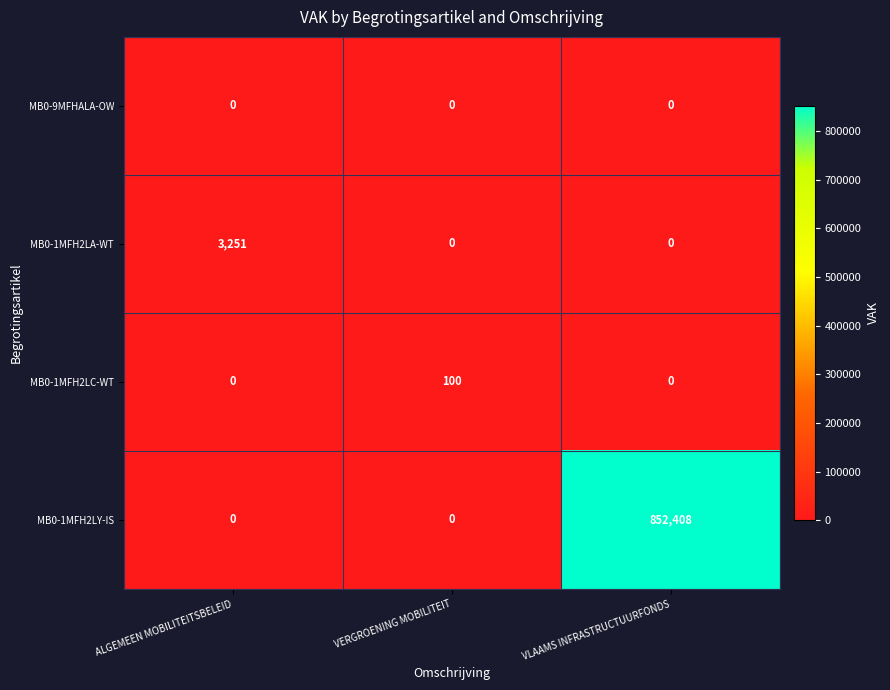

Reading left to right, extract all data points from this chart.

MB0-9MFHALA-OW: ALGEMEEN MOBILITEITSBELEID=0	VERGROENING MOBILITEIT=0	VLAAMS INFRASTRUCTUURFONDS=0
MB0-1MFH2LA-WT: ALGEMEEN MOBILITEITSBELEID=3251	VERGROENING MOBILITEIT=0	VLAAMS INFRASTRUCTUURFONDS=0
MB0-1MFH2LC-WT: ALGEMEEN MOBILITEITSBELEID=0	VERGROENING MOBILITEIT=100	VLAAMS INFRASTRUCTUURFONDS=0
MB0-1MFH2LY-IS: ALGEMEEN MOBILITEITSBELEID=0	VERGROENING MOBILITEIT=0	VLAAMS INFRASTRUCTUURFONDS=852408